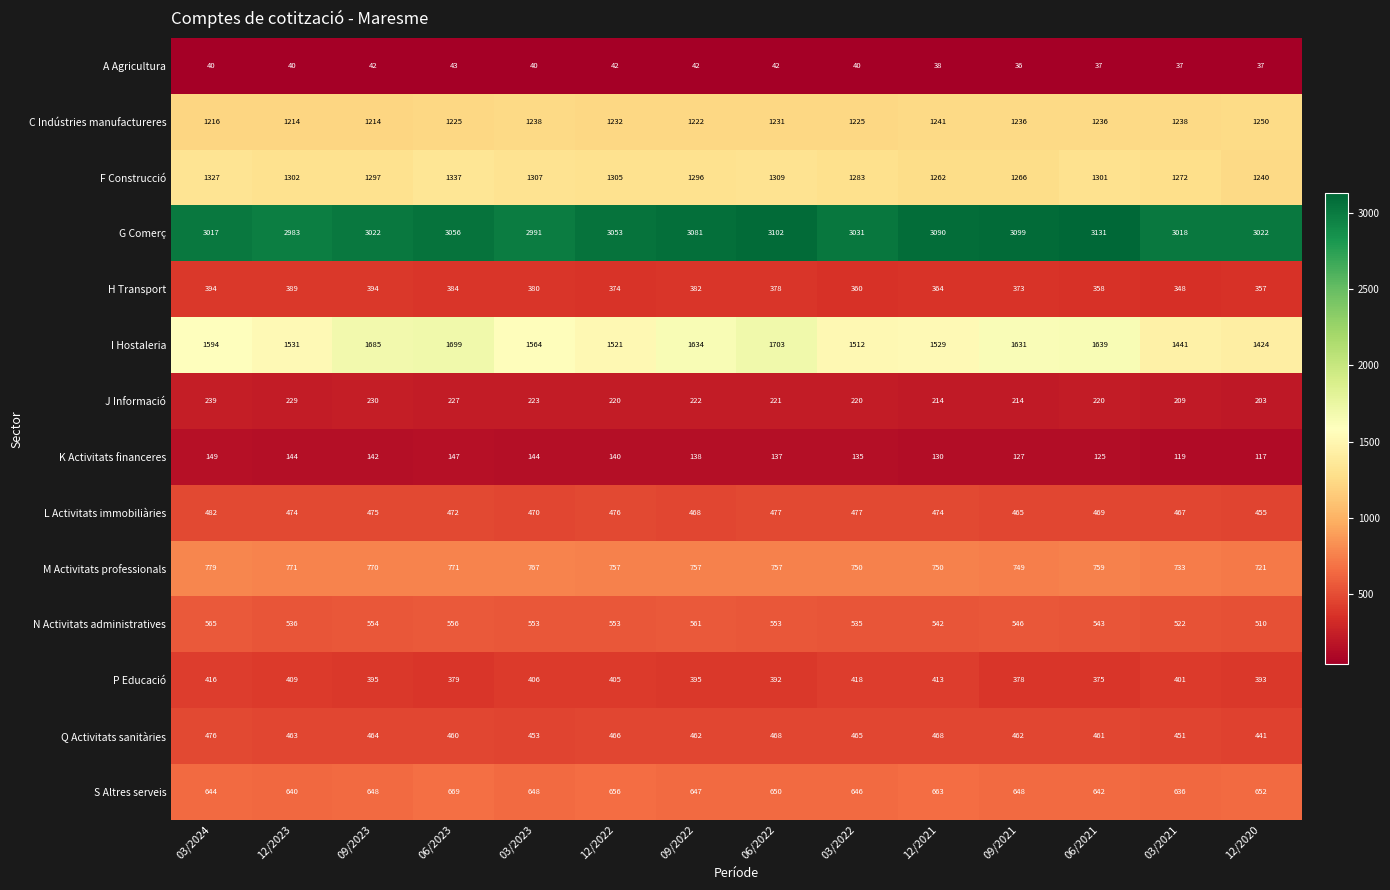

What is the smallest value displayed?

36